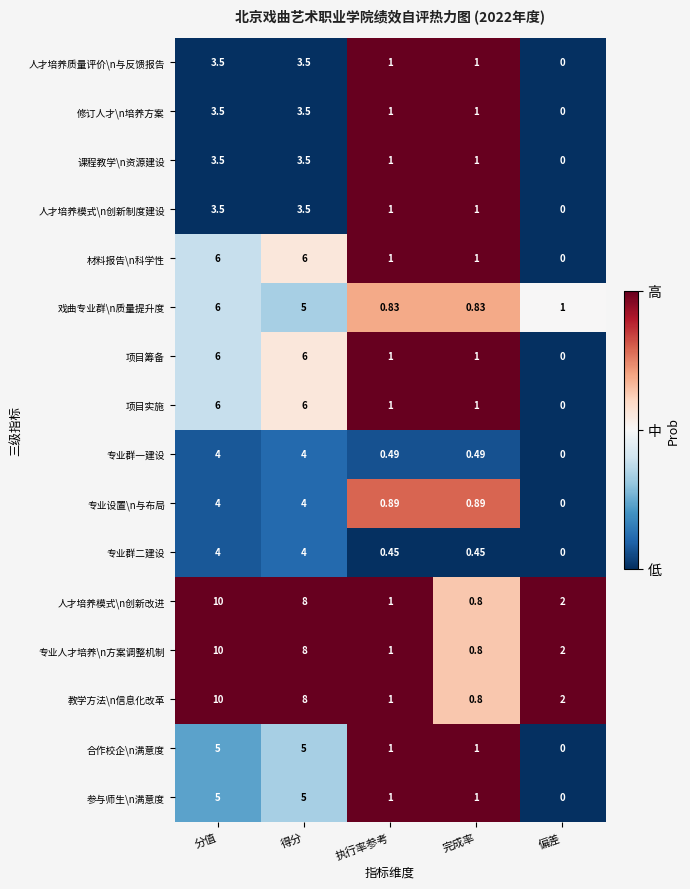

At which category does the chart reach its minimum across all series?

偏差